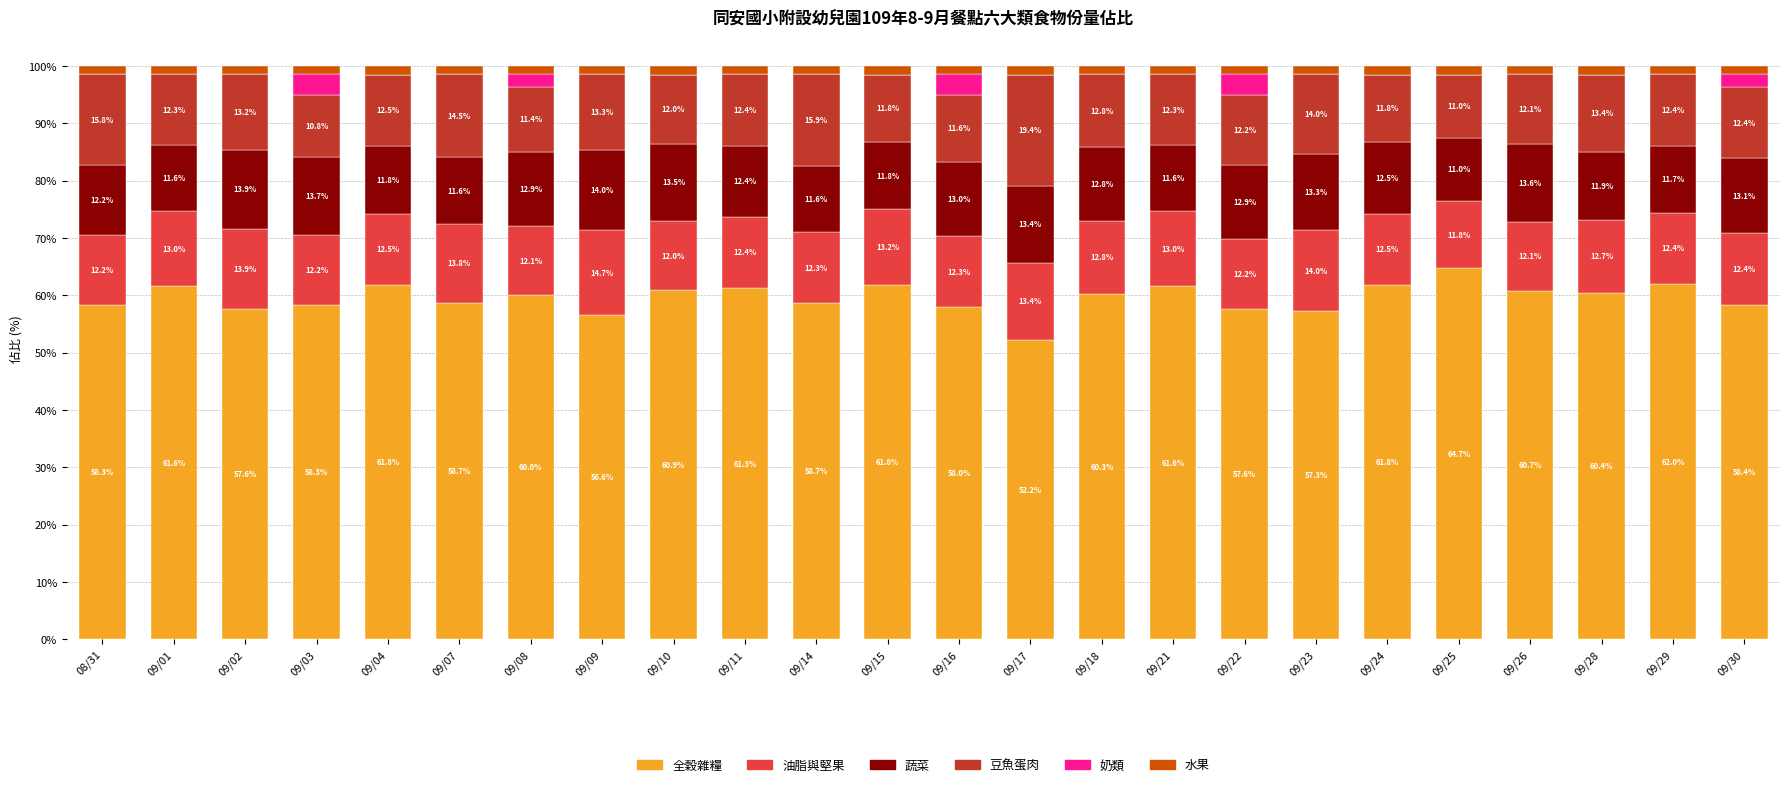

What is the highest value of the 全穀雜糧 series?

64.7